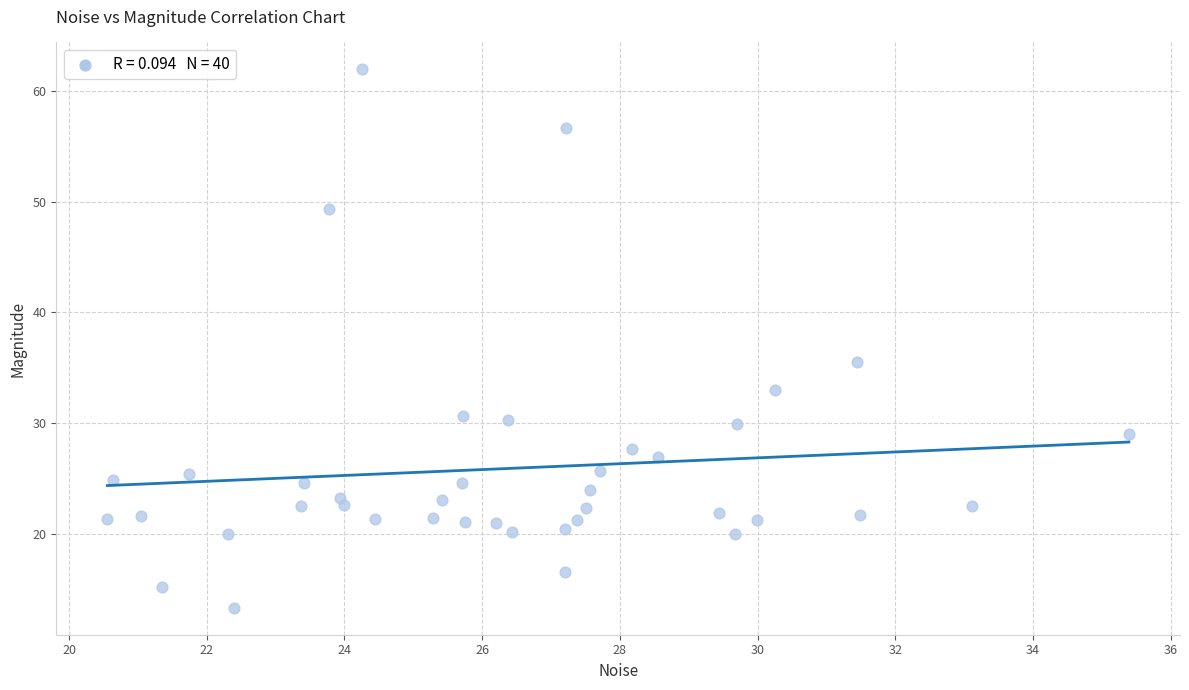

What is the range of X values (max minus min)?

14.8